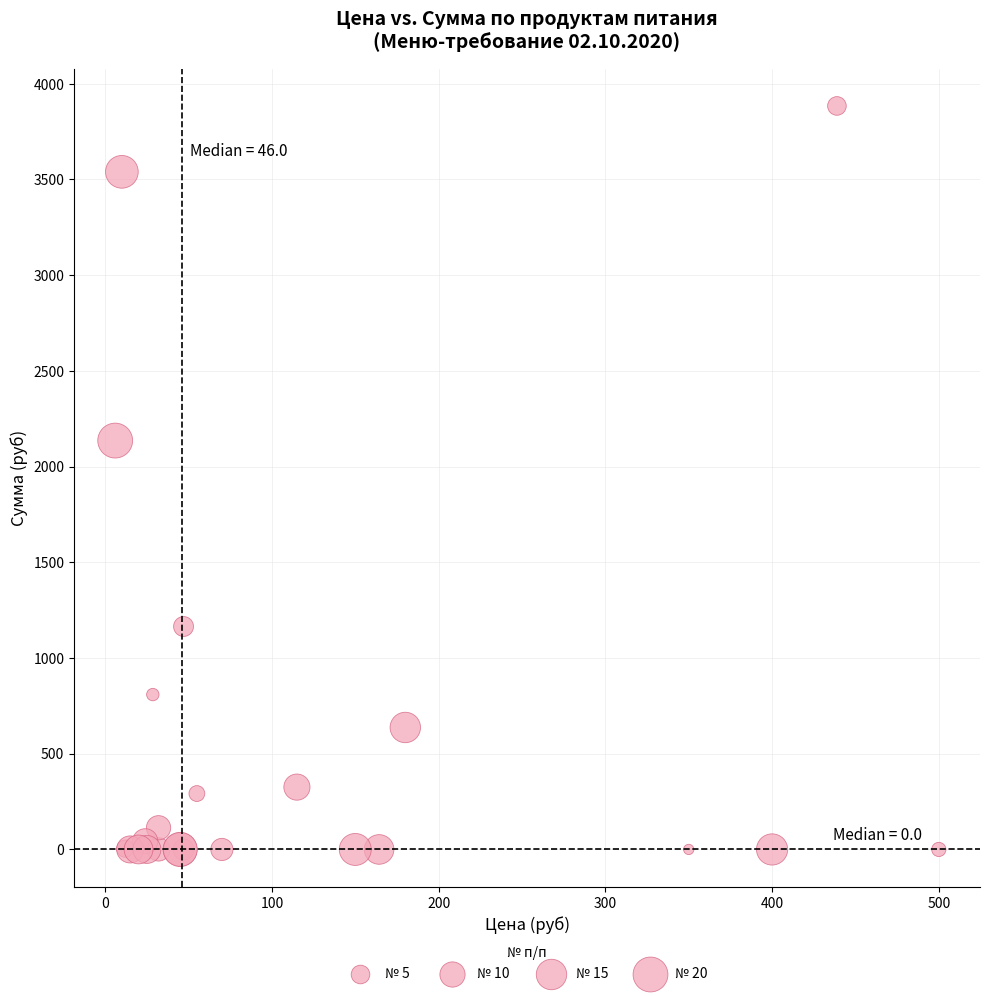

What Y value in the scatter plot is closest to 1942?

2136.0